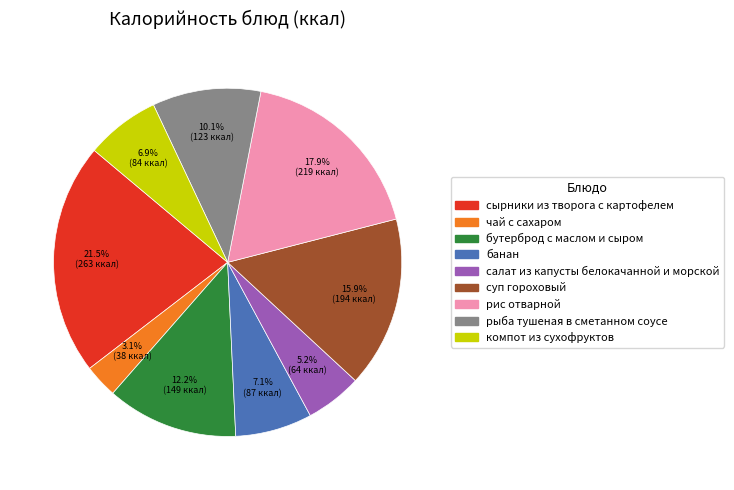

What percentage do рыба тушеная в сметанном соусе and чай с сахаром together represent?

13.2%